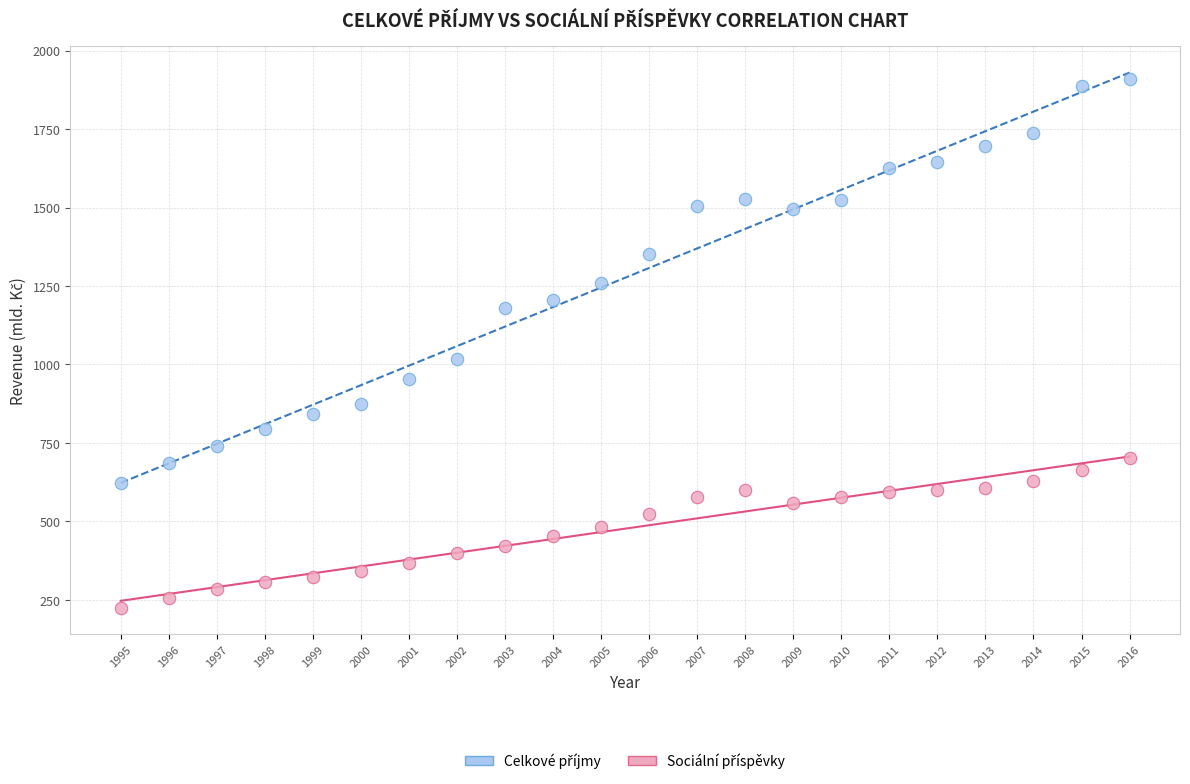

What is the X range (max minus min) for the scatter plot?

21.0